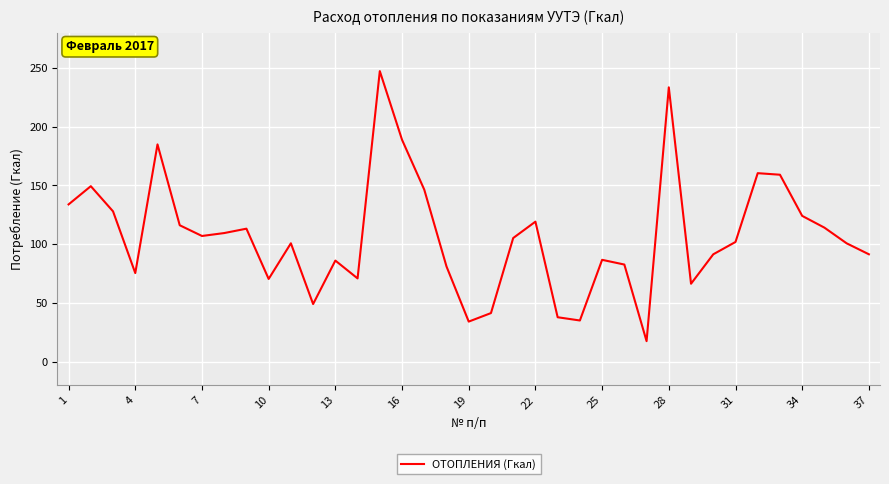

What is the maximum value shown in the chart?

247.2